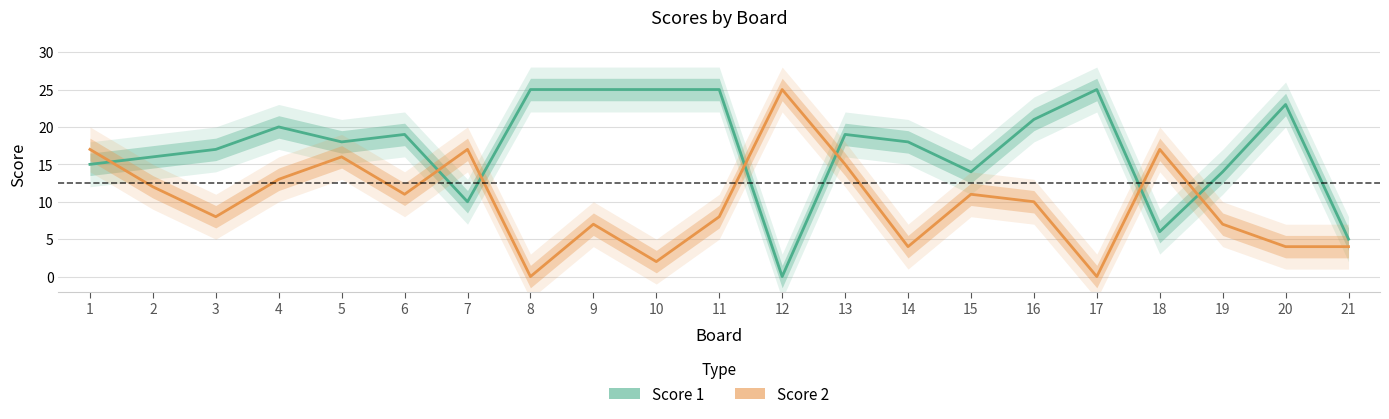

Does the chart display data point markers on the line(s)?

No